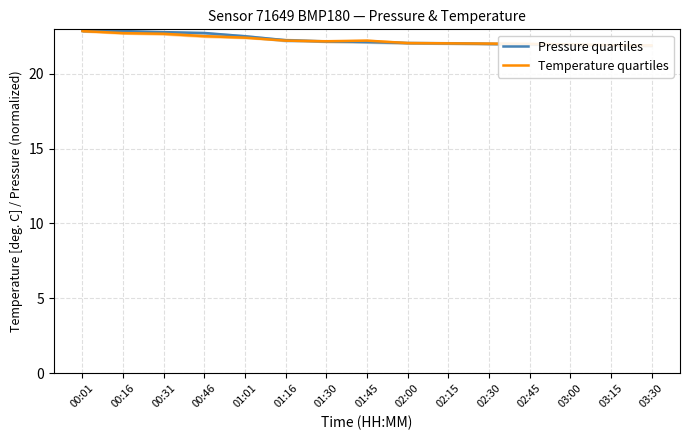

Rank the series by their average value, from lowest to highest.

Temperature quartiles, Pressure quartiles